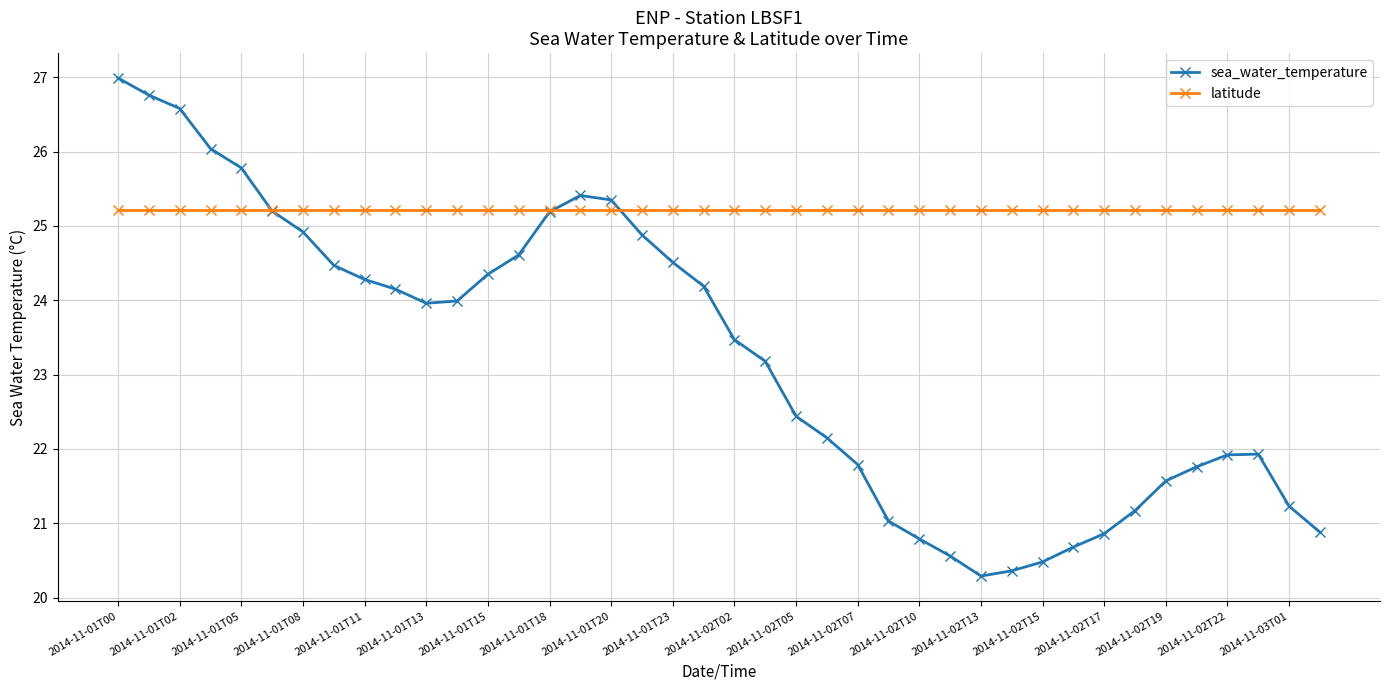

How many data points does each series have?

40